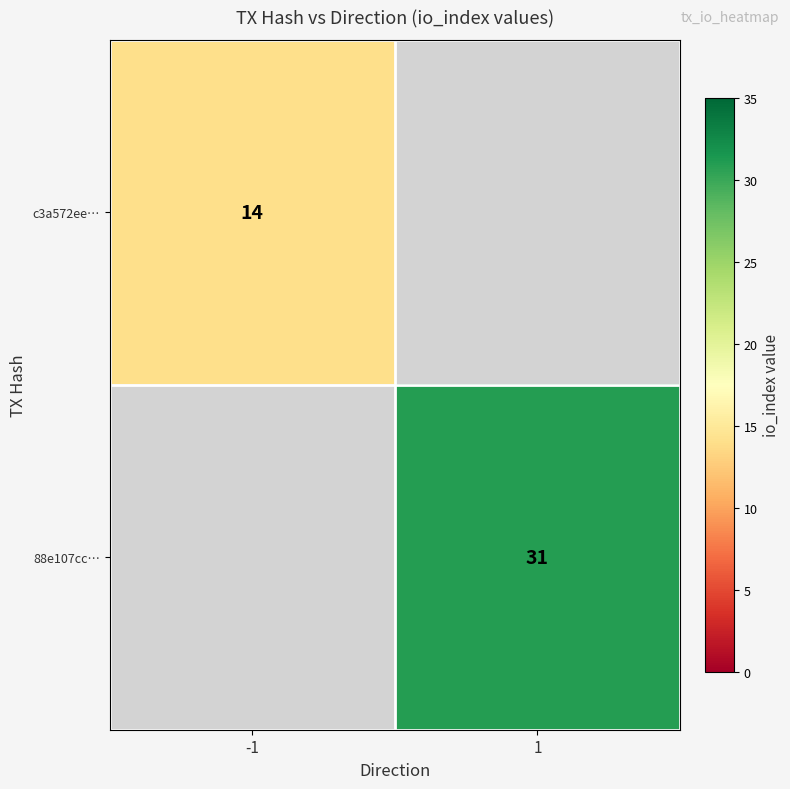

True or false: 88e107cc… has a value of 31 at 1.

True